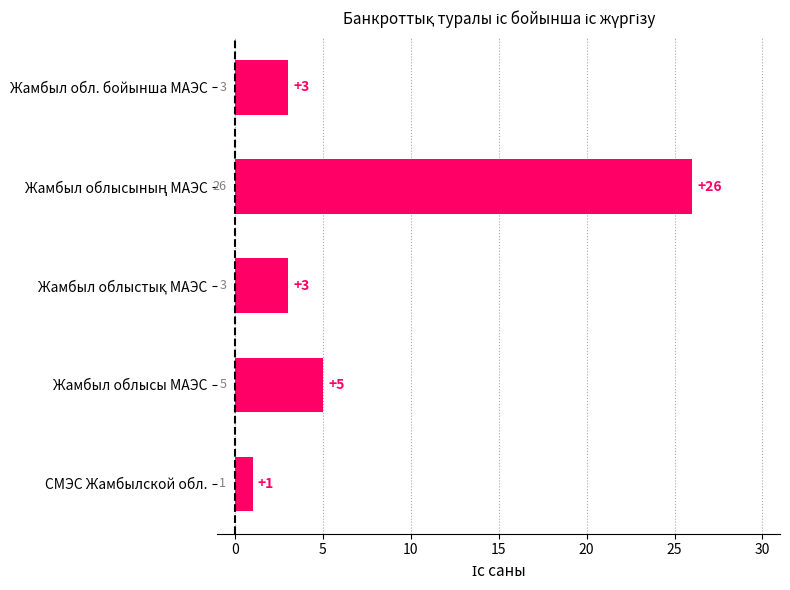

What is the value of the 1st bar from the top?

3